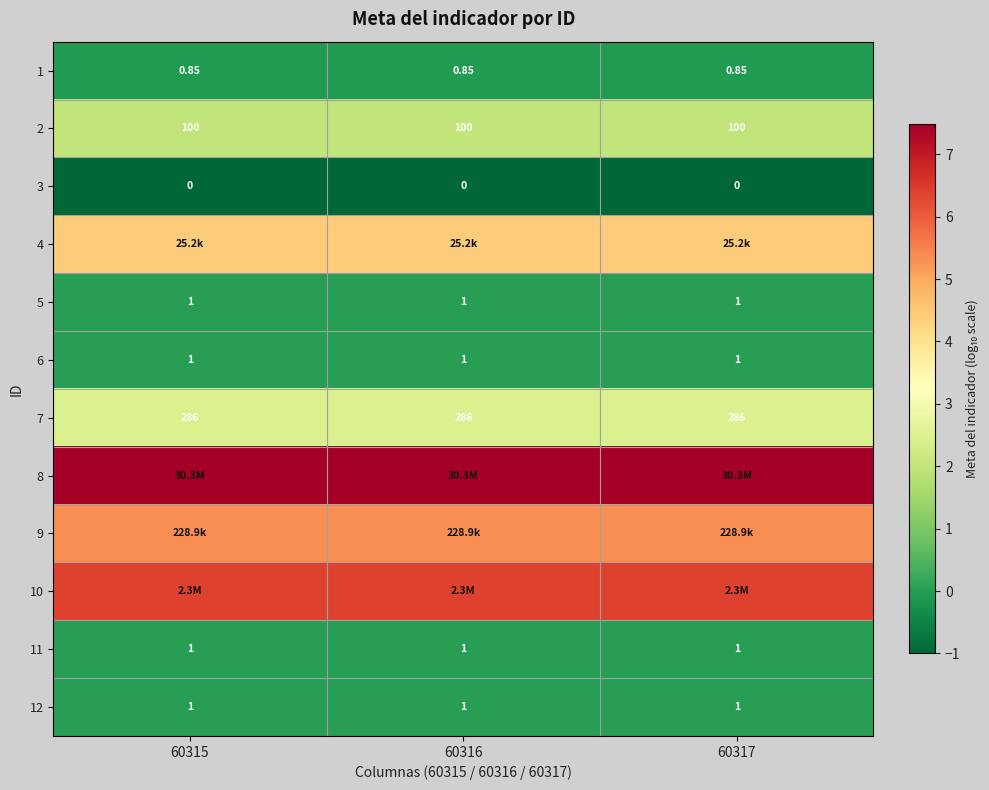

Rank the series at 60315 from lowest to highest value.

3, 1, 5, 6, 11, 12, 2, 7, 4, 9, 10, 8